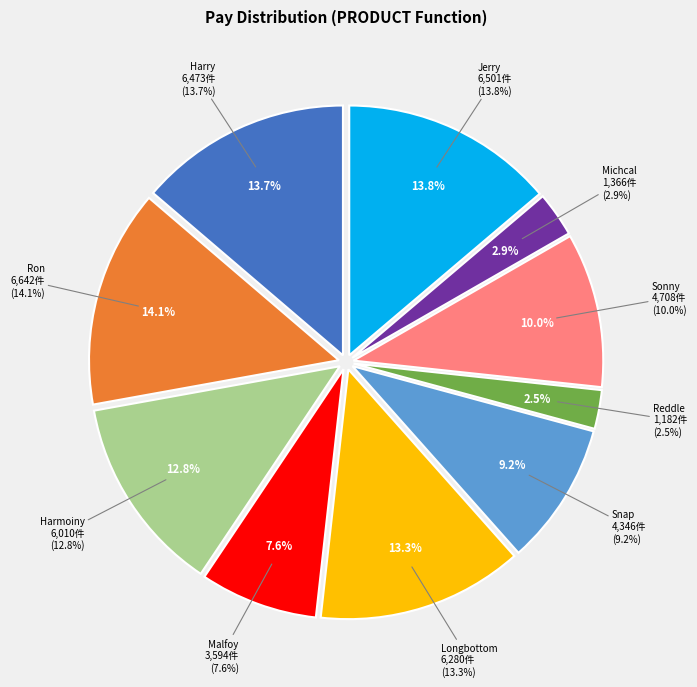

Count the number of slices in the pie.

10